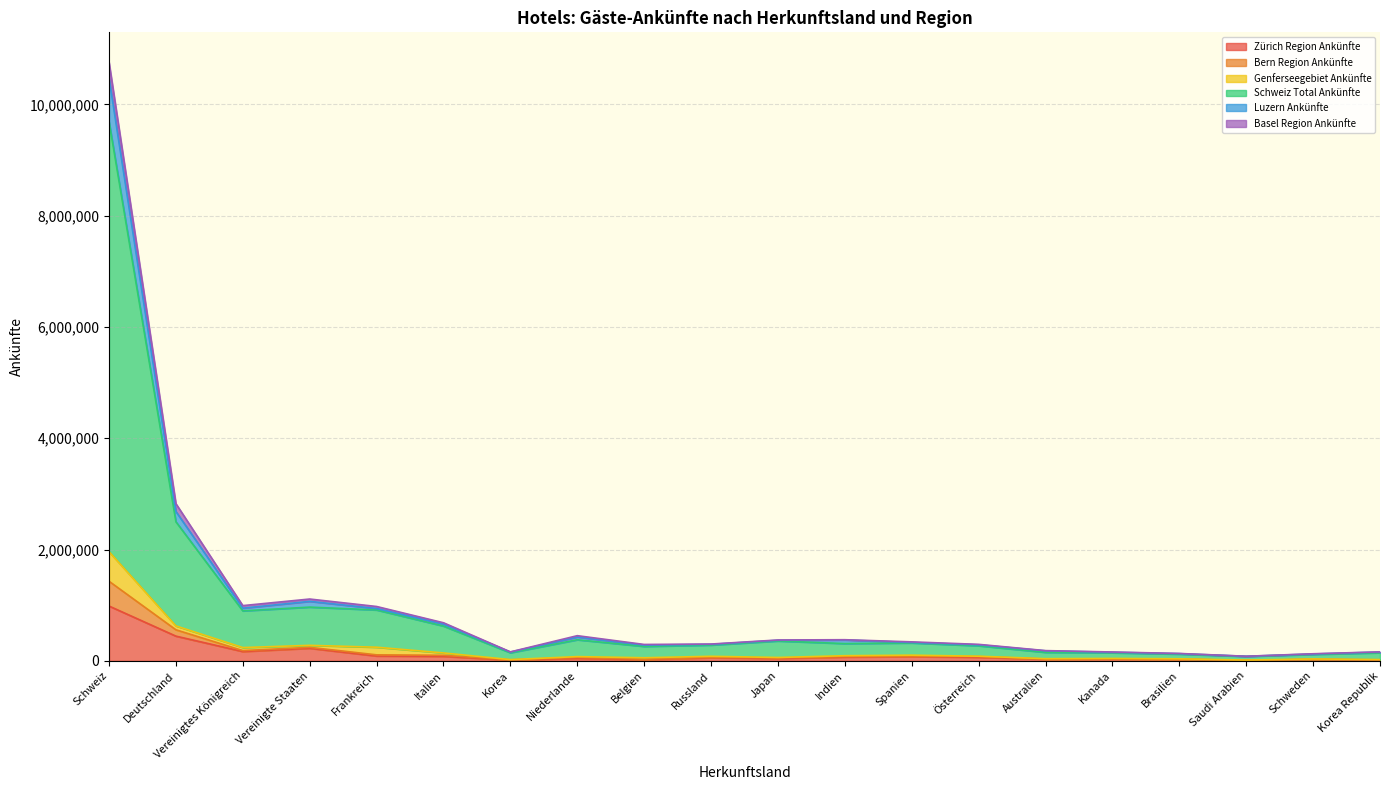

Which category has the highest value in the Zürich Region Ankünfte series?

Schweiz